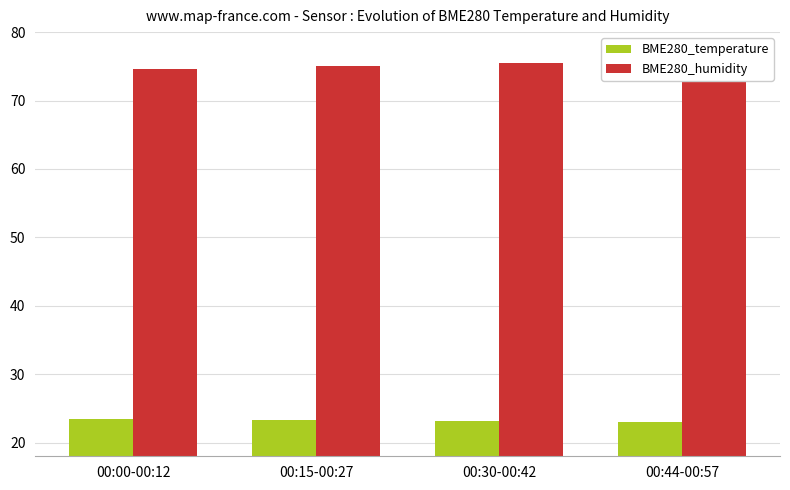

Between 00:00-00:12 and 00:30-00:42, which series saw the biggest shift?

BME280_humidity